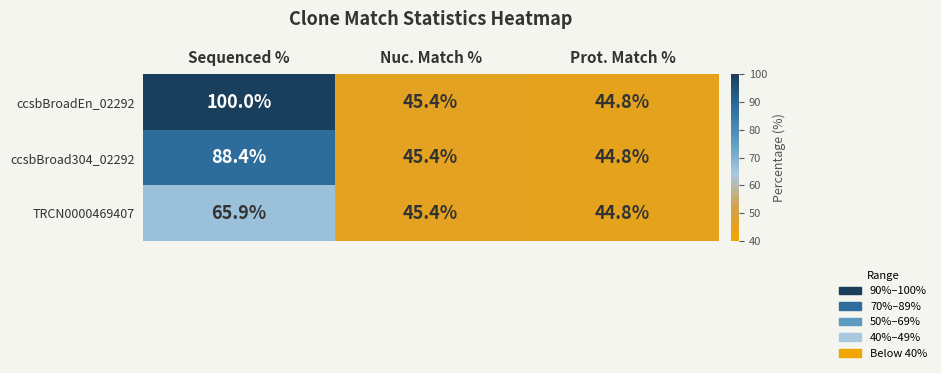

What is the total value across all series at Nuc. Match %?

136.2